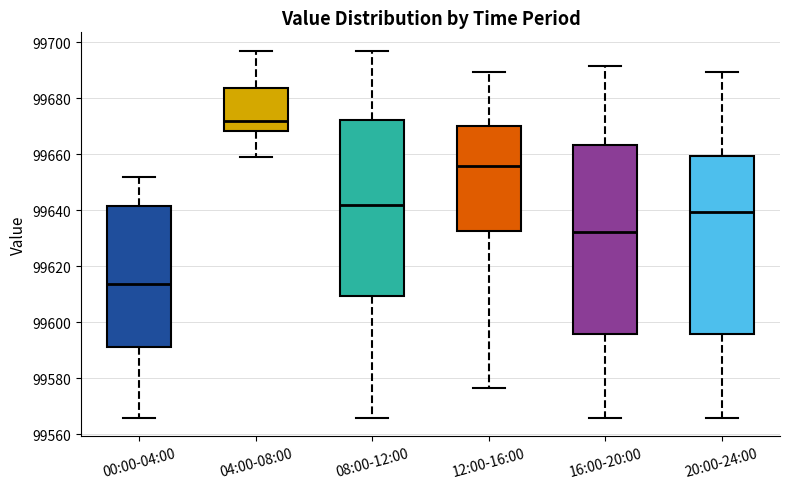

Reading left to right, transcribe this box plot: for each box, give where its median line is, the range the box spans, and where its two whiskers end, as read against the y-axis. The values are not printed on the chart, so give them approximately, as read against the axis.

00:00-04:00: median 99614, box 99592 to 99642, whiskers 99566 to 99652
04:00-08:00: median 99672, box 99668 to 99684, whiskers 99660 to 99696
08:00-12:00: median 99642, box 99610 to 99672, whiskers 99566 to 99696
12:00-16:00: median 99656, box 99632 to 99670, whiskers 99576 to 99690
16:00-20:00: median 99632, box 99596 to 99664, whiskers 99566 to 99692
20:00-24:00: median 99640, box 99596 to 99660, whiskers 99566 to 99690